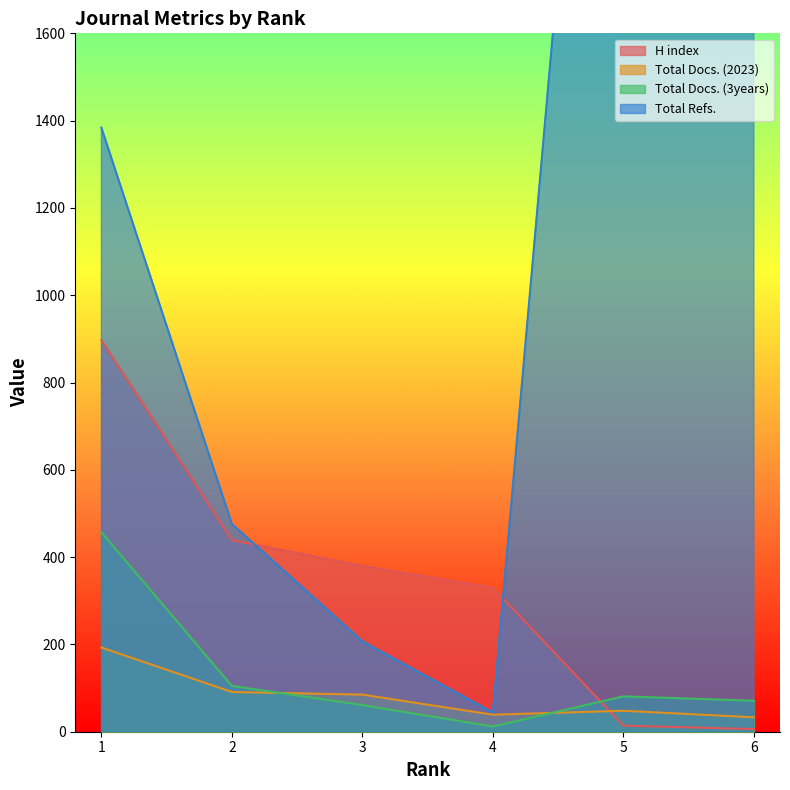

What is the approximate value of Total Refs. at 2?

476